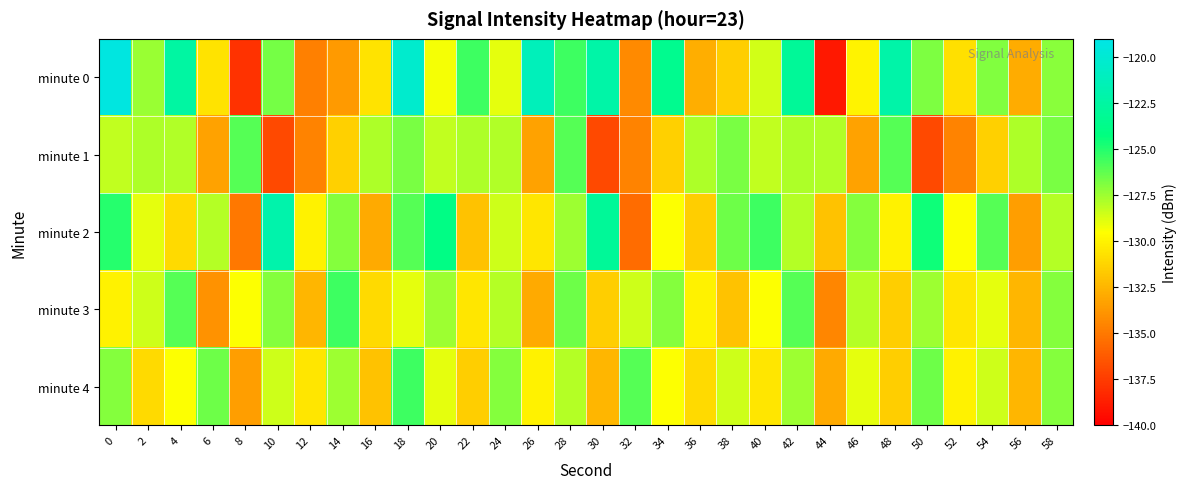

Reading left to right, extract all data points from this chart.

minute 0: 0=-119.3	2=-127.4	4=-122.5	6=-130.6	8=-137.9	10=-126.7	12=-134.7	14=-133.6	16=-130.6	18=-120.2	20=-129.3	22=-125.5	24=-129.0	26=-121.2	28=-125.6	30=-122.2	32=-134.3	34=-123.4	36=-132.8	38=-131.5	40=-128.6	42=-123.0	44=-139.0	46=-130.0	48=-122.2	50=-126.8	52=-130.8	54=-126.9	56=-132.9	58=-127.1
minute 1: 0=-128.2	2=-127.8	4=-127.9	6=-133.3	8=-126.0	10=-136.9	12=-134.5	14=-131.4	16=-127.8	18=-126.8	20=-128.2	22=-127.8	24=-127.9	26=-133.3	28=-126.0	30=-136.9	32=-134.5	34=-131.4	36=-127.8	38=-126.8	40=-128.2	42=-127.8	44=-127.9	46=-133.3	48=-126.0	50=-136.9	52=-134.5	54=-131.4	56=-127.8	58=-126.8
minute 2: 0=-125.0	2=-129.0	4=-131.0	6=-128.0	8=-135.0	10=-122.0	12=-130.0	14=-127.0	16=-133.0	18=-126.0	20=-124.0	22=-132.0	24=-128.5	26=-130.5	28=-127.5	30=-123.0	32=-135.5	34=-129.5	36=-131.5	38=-126.5	40=-125.5	42=-128.0	44=-132.0	46=-127.0	48=-130.0	50=-124.5	52=-129.5	54=-126.0	56=-133.5	58=-128.0
minute 3: 0=-130.0	2=-128.5	4=-126.0	6=-134.0	8=-129.5	10=-127.0	12=-132.5	14=-125.5	16=-131.0	18=-129.0	20=-127.5	22=-130.5	24=-128.0	26=-133.0	28=-126.5	30=-131.5	32=-128.5	34=-127.0	36=-130.0	38=-132.0	40=-129.5	42=-126.0	44=-134.5	46=-128.0	48=-131.5	50=-127.5	52=-130.5	54=-129.0	56=-132.5	58=-127.0
minute 4: 0=-127.0	2=-131.0	4=-129.5	6=-126.5	8=-133.5	10=-128.5	12=-130.5	14=-127.5	16=-132.0	18=-125.5	20=-129.0	22=-131.5	24=-127.0	26=-130.0	28=-128.0	30=-132.5	32=-126.0	34=-129.5	36=-131.0	38=-128.5	40=-130.5	42=-127.5	44=-133.0	46=-129.0	48=-131.5	50=-126.5	52=-130.0	54=-128.5	56=-132.5	58=-127.0